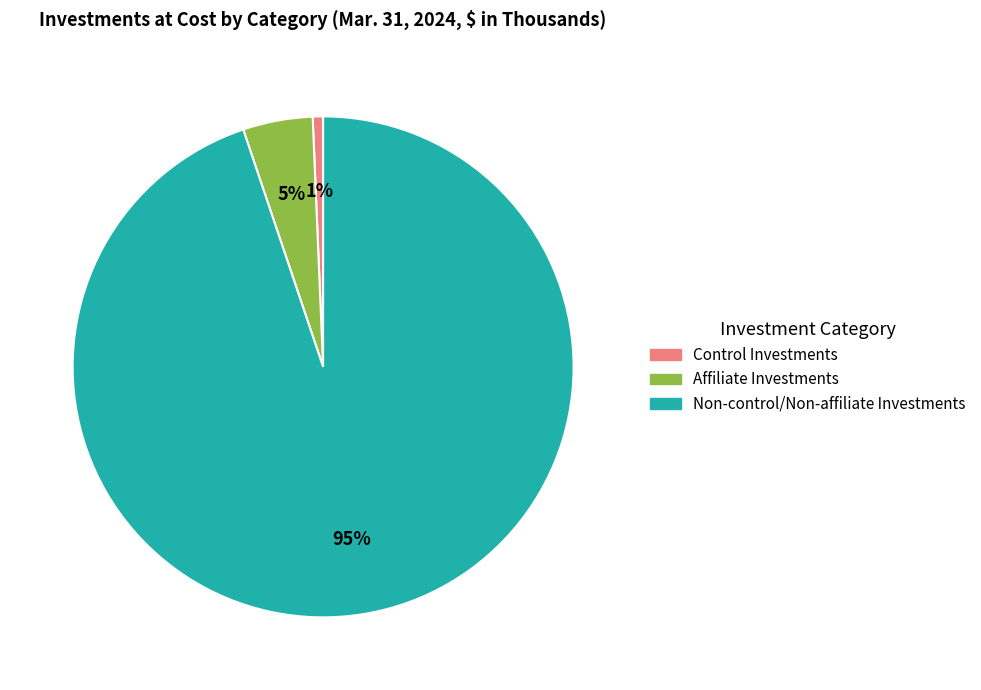

Is it true that Control Investments is 8% of the pie?

False